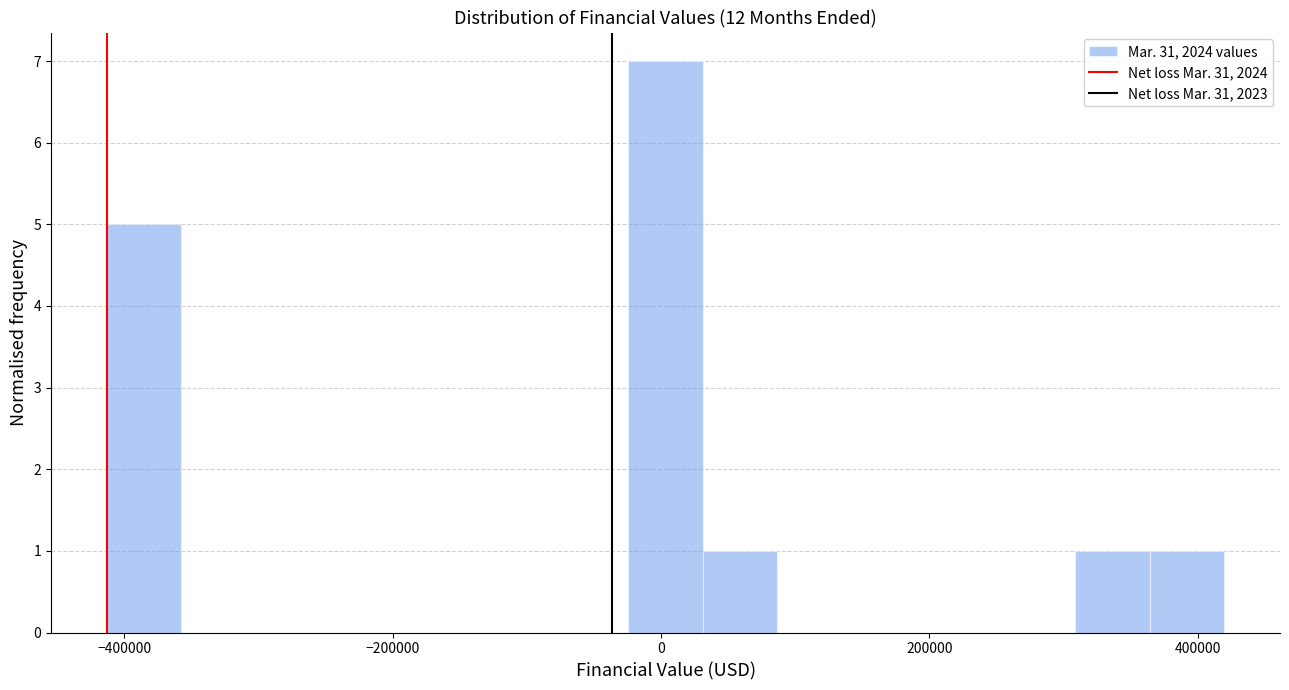

Around what value on the x-axis is the tallest bar? Give the approximate position of its centre, as read against the axis.

0